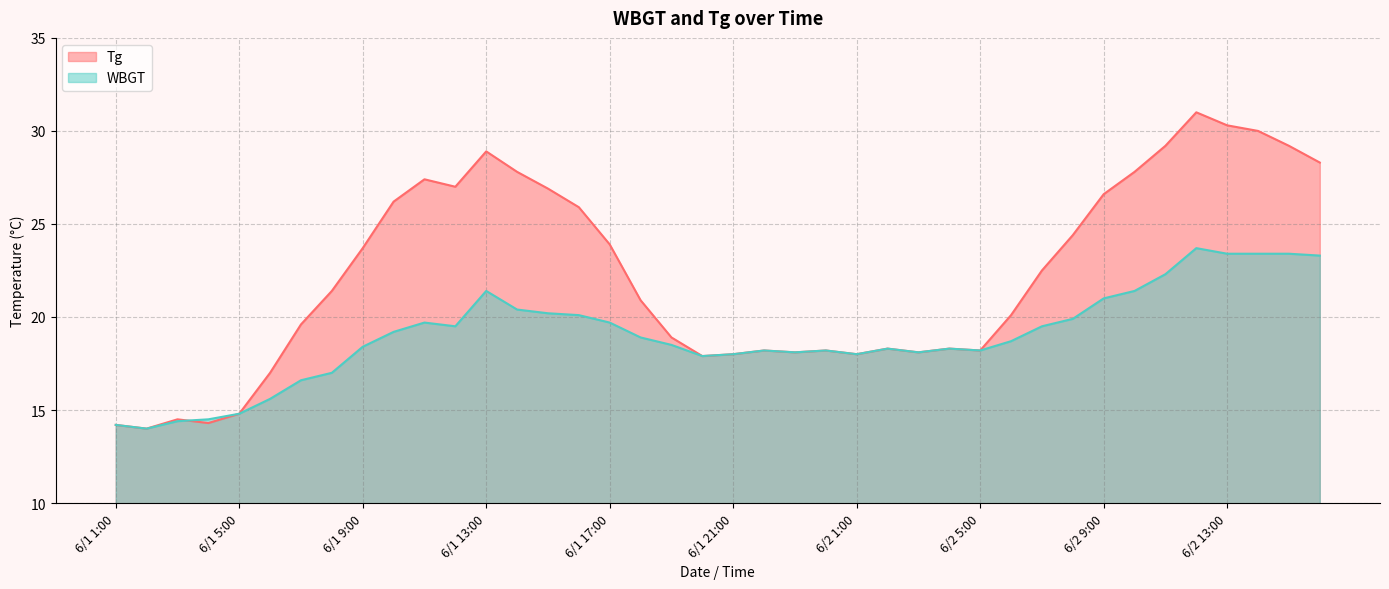

At which label does WBGT reach its peak?

6/2 12:00